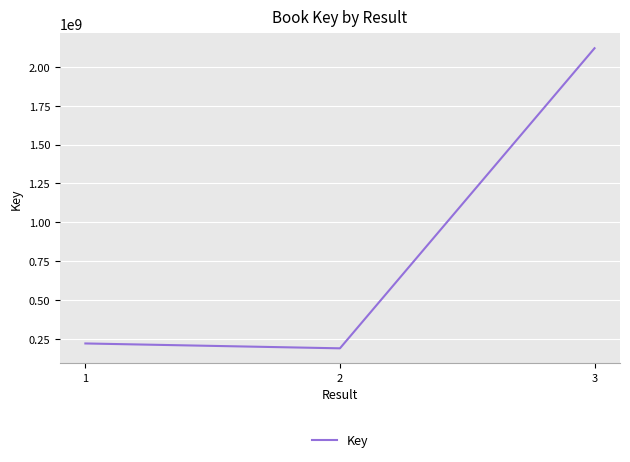

At which category does the chart reach its minimum across all series?

2